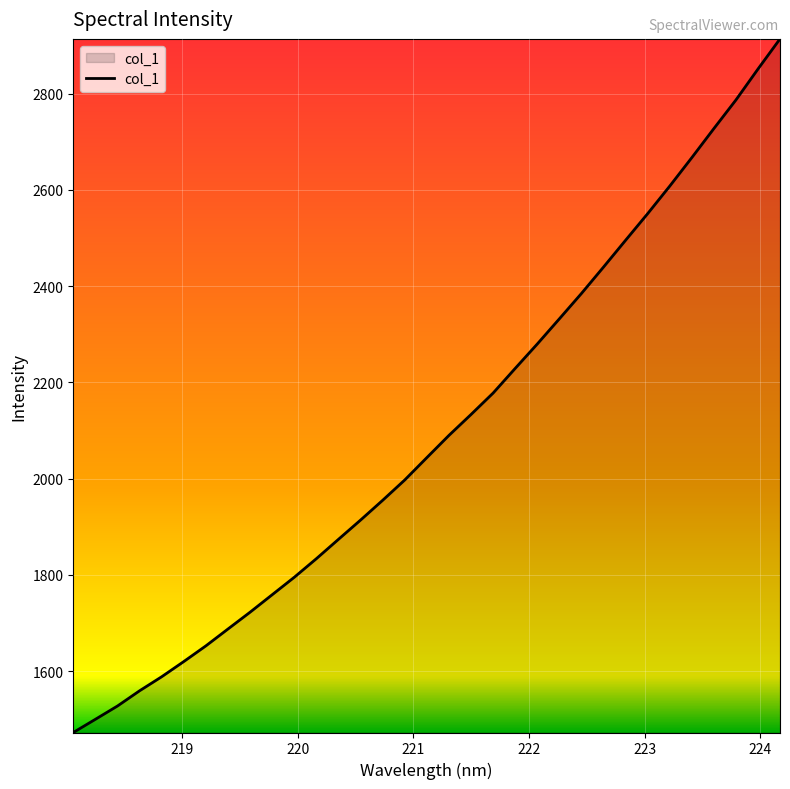

What is the greatest value displayed?

2913.7